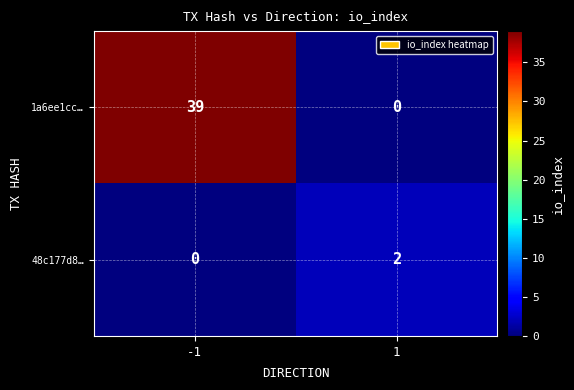

How many values in the 48c177d8… series are below 2?

1